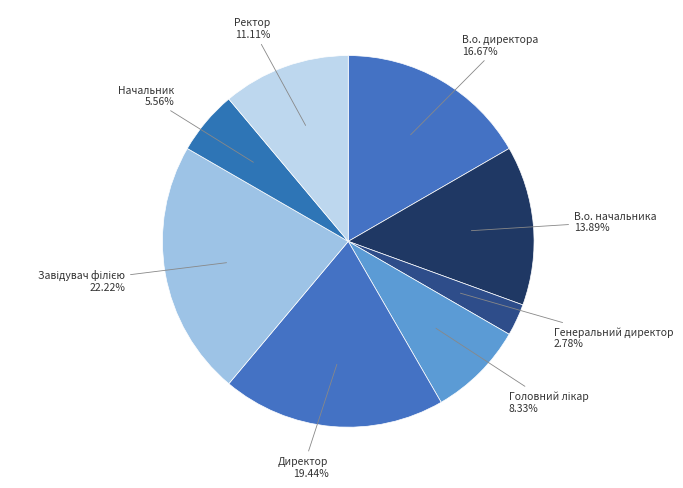

To the nearest percent, what percentage of the pie is Ректор?

11%